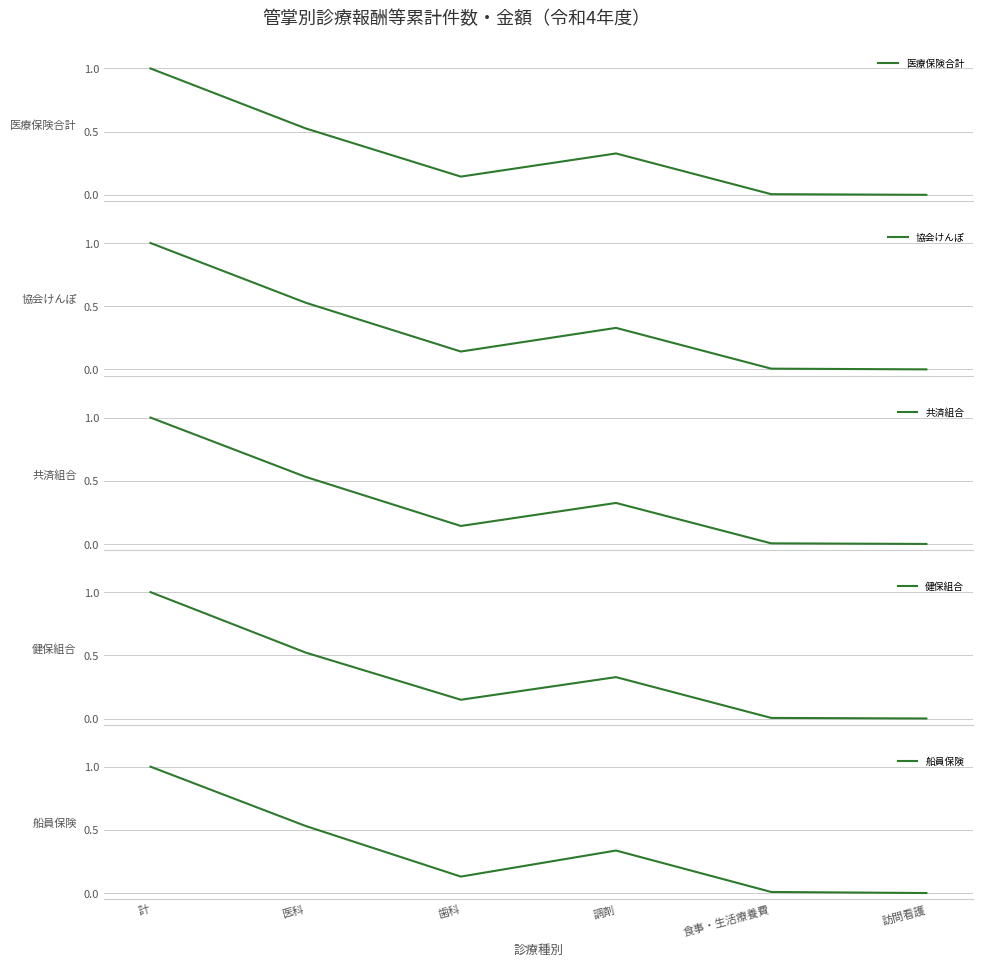

Reading left to right, list all the values displayed in this chart.

医療保険合計: 計=1.0	医科=0.5	歯科=0.1	調剤=0.3	食事・生活療養費=0.0	訪問看護=0.0
協会けんぽ: 計=1.0	医科=0.5	歯科=0.1	調剤=0.3	食事・生活療養費=0.0	訪問看護=0.0
共済組合: 計=1.0	医科=0.5	歯科=0.1	調剤=0.3	食事・生活療養費=0.0	訪問看護=0.0
健保組合: 計=1.0	医科=0.5	歯科=0.1	調剤=0.3	食事・生活療養費=0.0	訪問看護=0.0
船員保険: 計=1.0	医科=0.5	歯科=0.1	調剤=0.3	食事・生活療養費=0.0	訪問看護=0.0